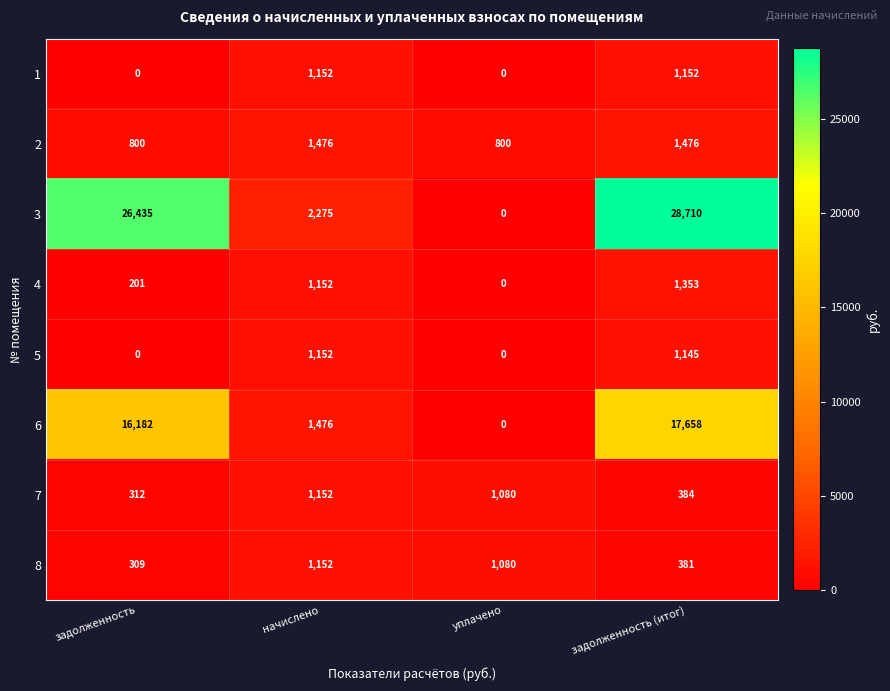

How many values in the 6 series are below 16182?

2